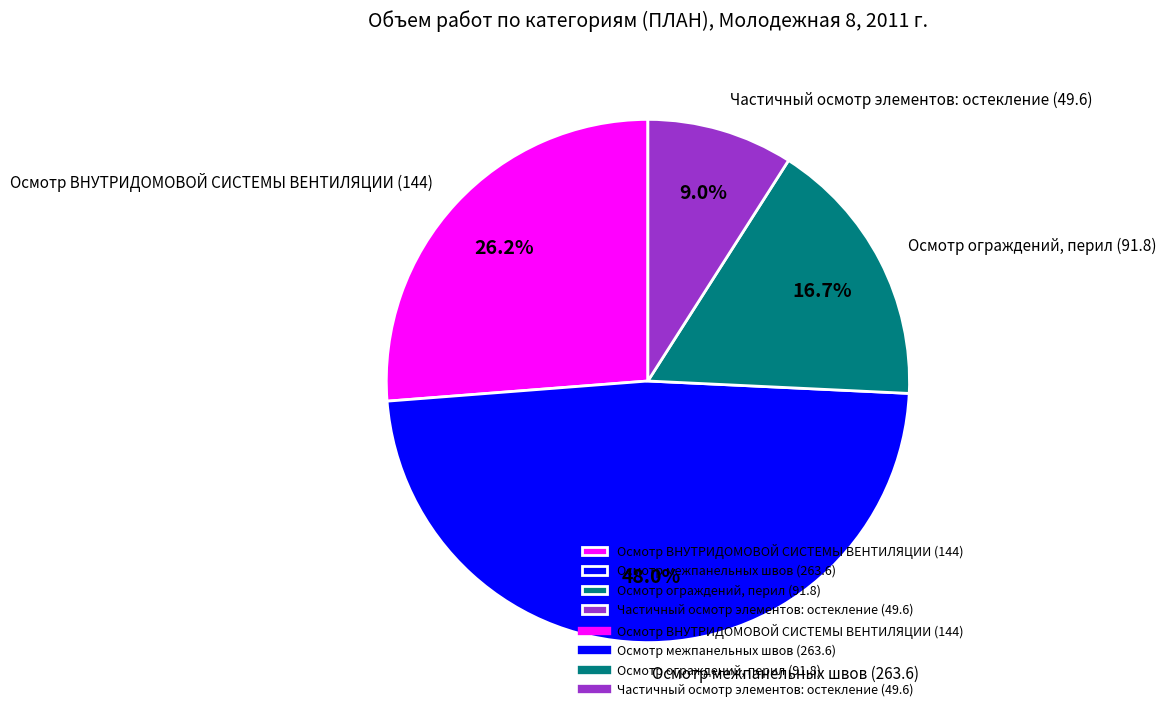

Is it true that Частичный осмотр элементов: остекление (49.6) is 9% of the pie?

True